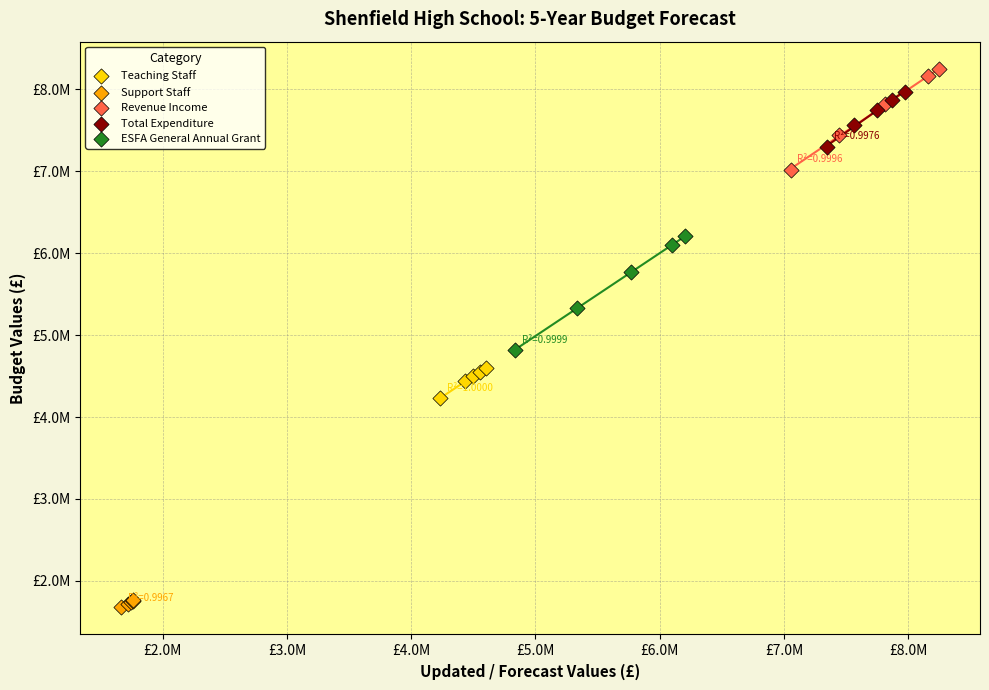

Which series reaches the minimum Y coordinate?

Support Staff